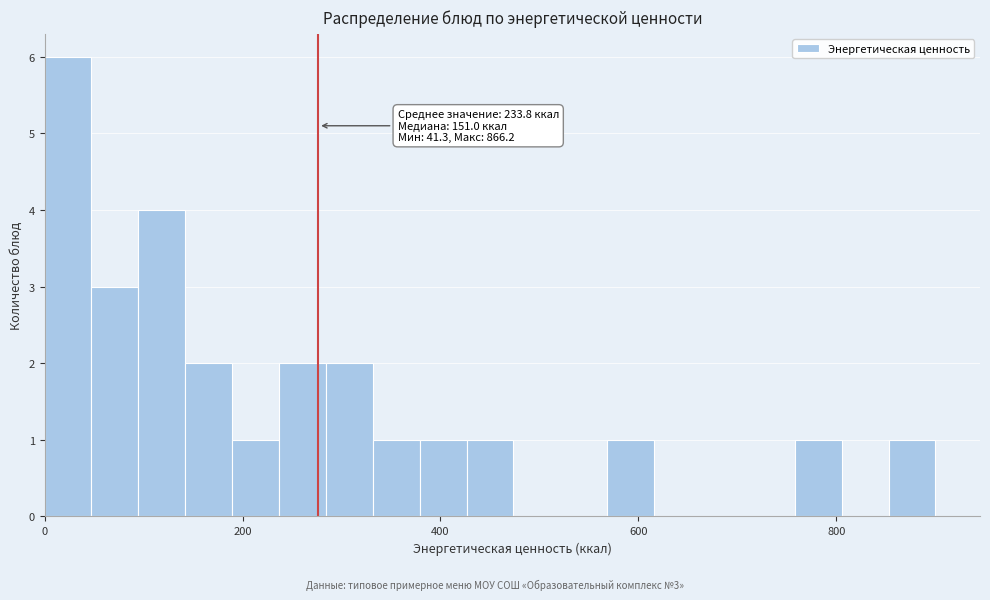

Read against the x-axis, roughly where is the centre of the tallest bar?

20